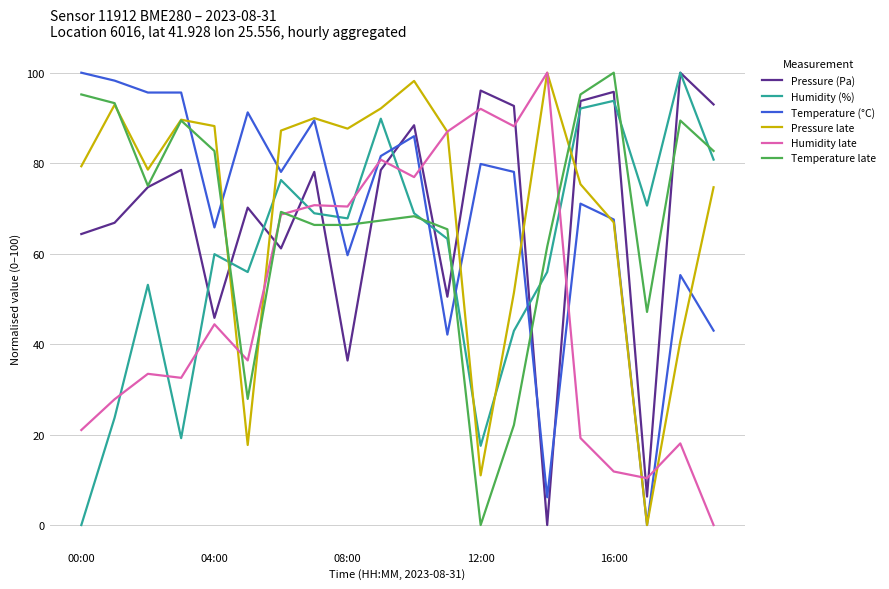

What is the average value of the Pressure (Pa) series?

68.5